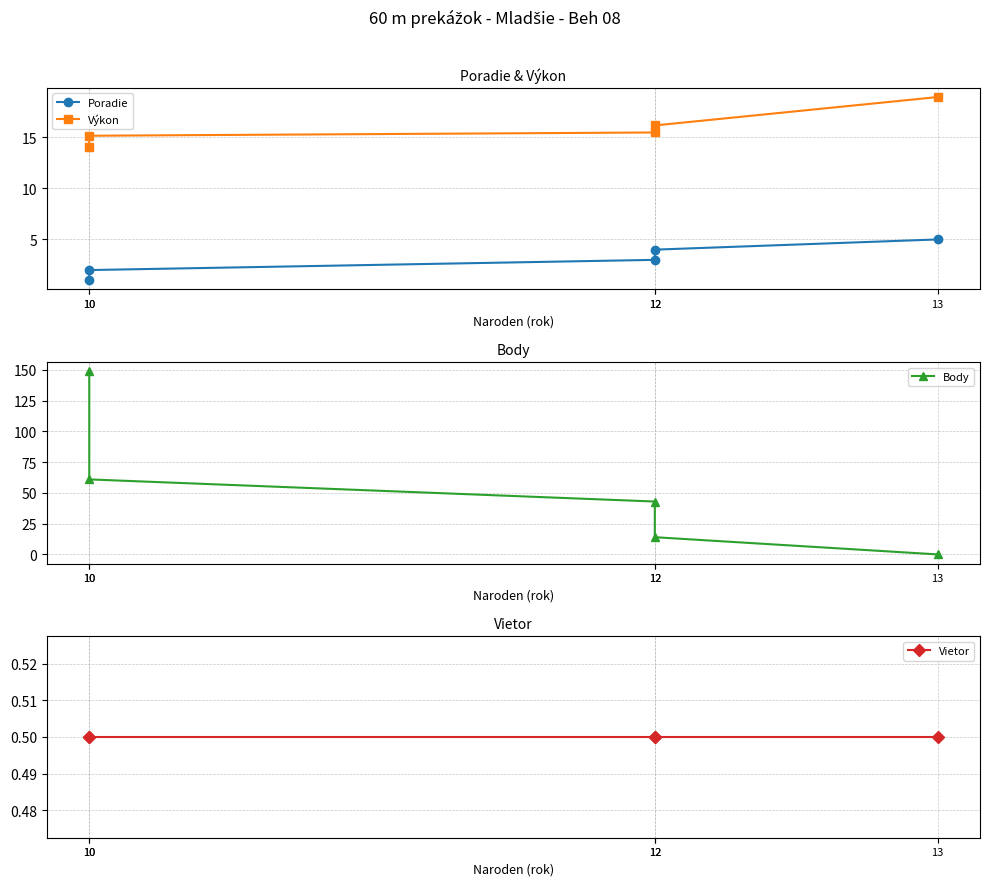

The Výkon series shows 21.4 at 10. True or false?

False